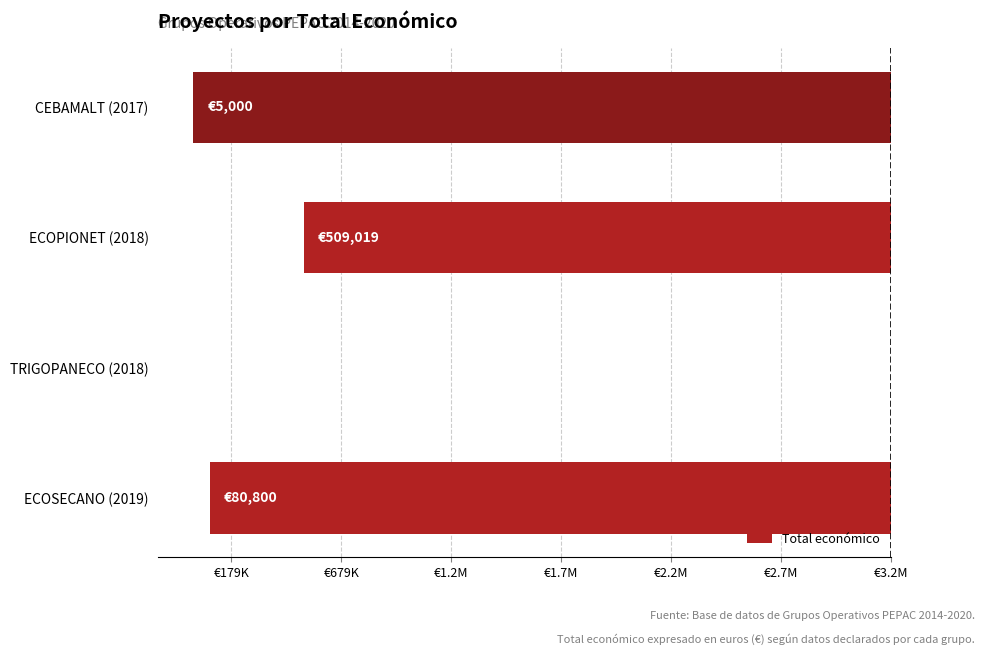

Are the bars horizontal?

Yes